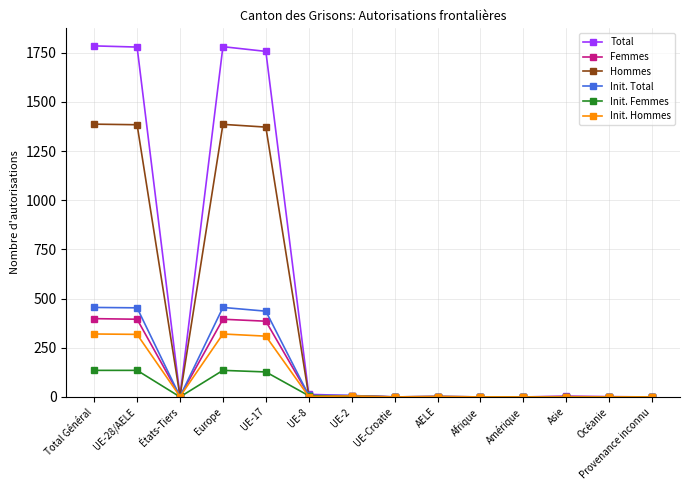

What is the total value across all series at Europe?

4472